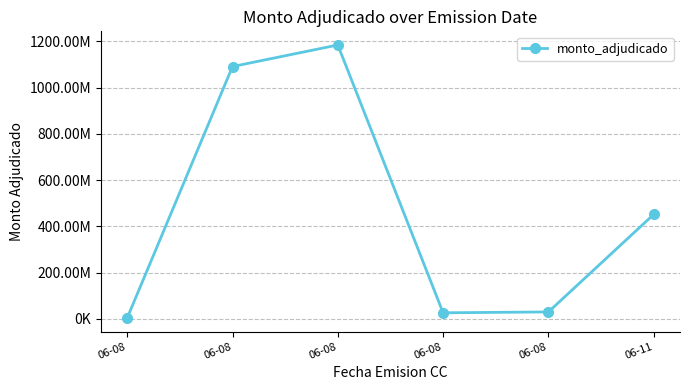

Does the chart have visible grid lines?

Yes